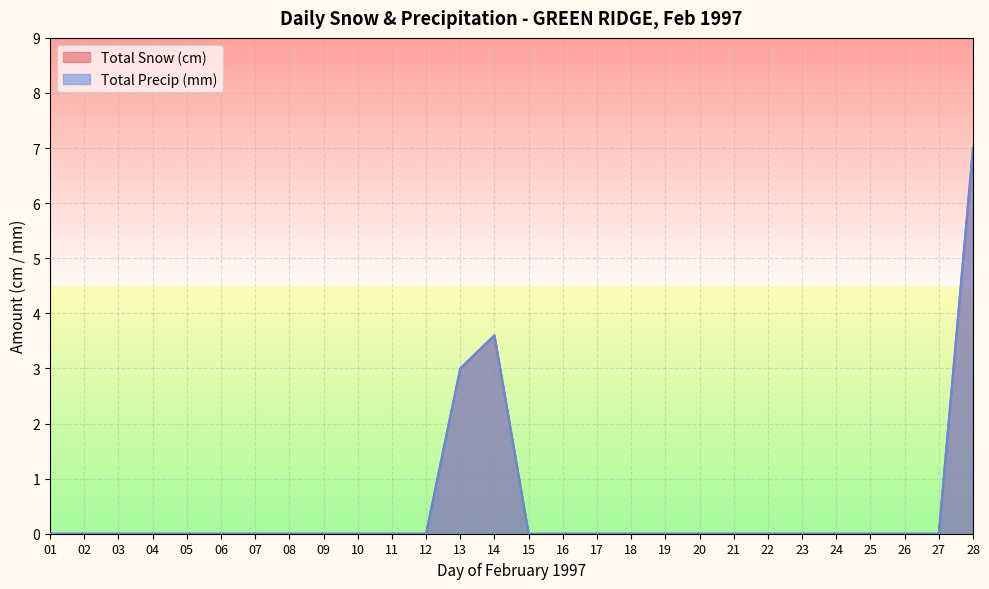

What are all the series names shown in the legend?

Total Snow (cm), Total Precip (mm)